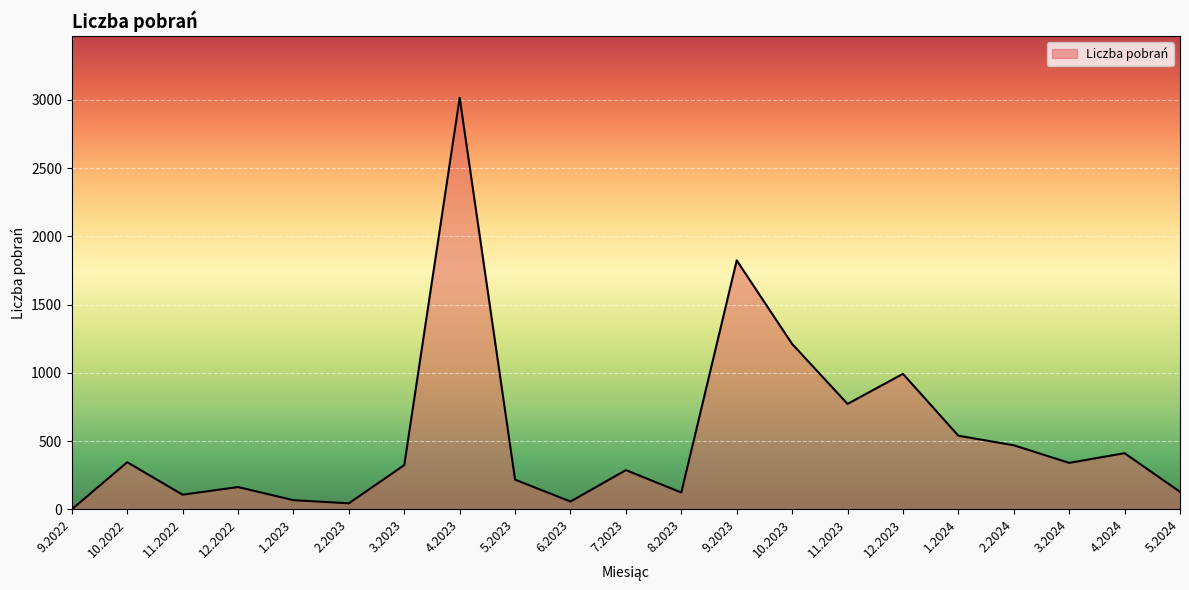

At which category does the data reach its first local peak?

10.2022